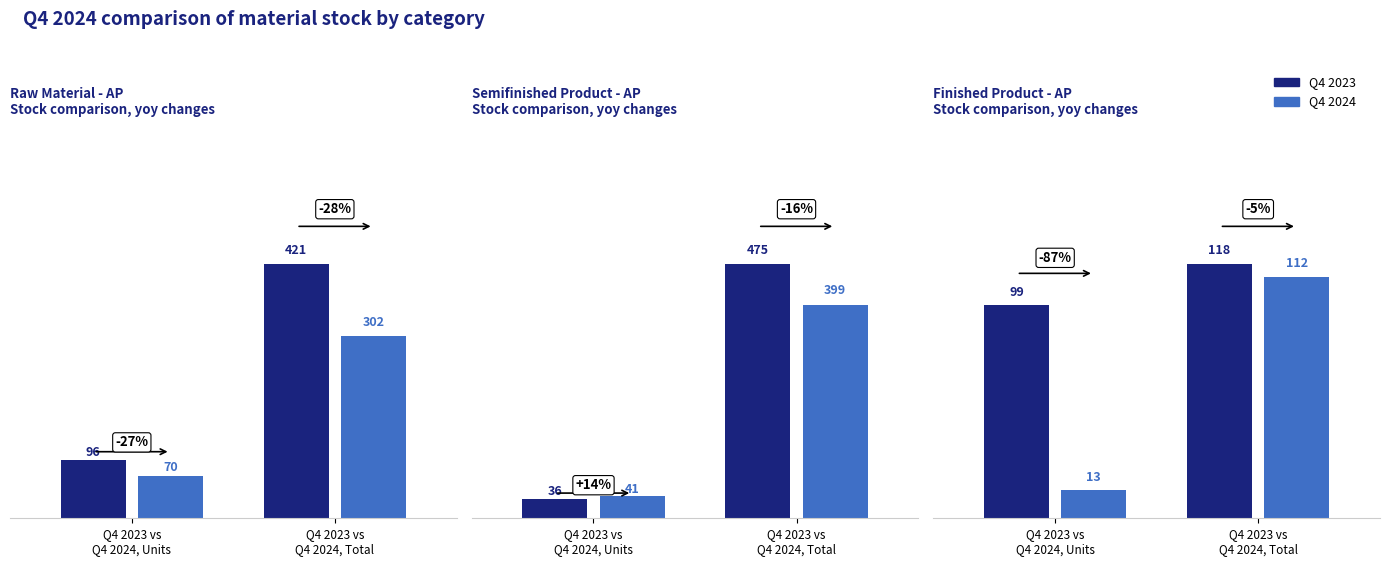

The Q4 2023 series shows 51 at 5. True or false?

False